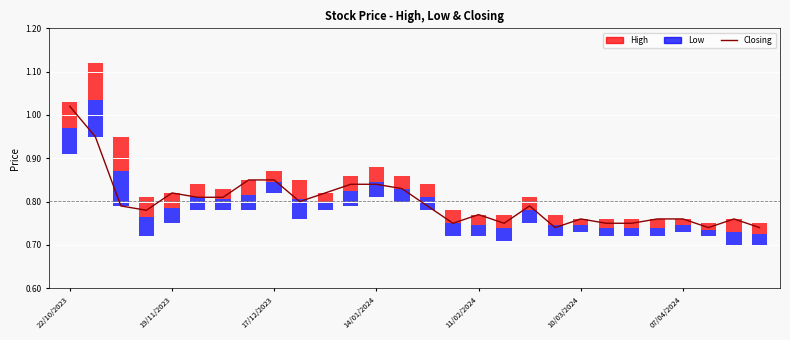

Reading right to left, list all the values displayed in this chart.

0.7	0.8	0.7	0.8	0.8	0.8	0.8	0.8	0.7	0.8	0.8	0.8	0.8	0.8	0.8	0.8	0.8	0.8	0.8	0.8	0.8	0.8	0.8	0.8	0.8	0.8	0.9	1.0